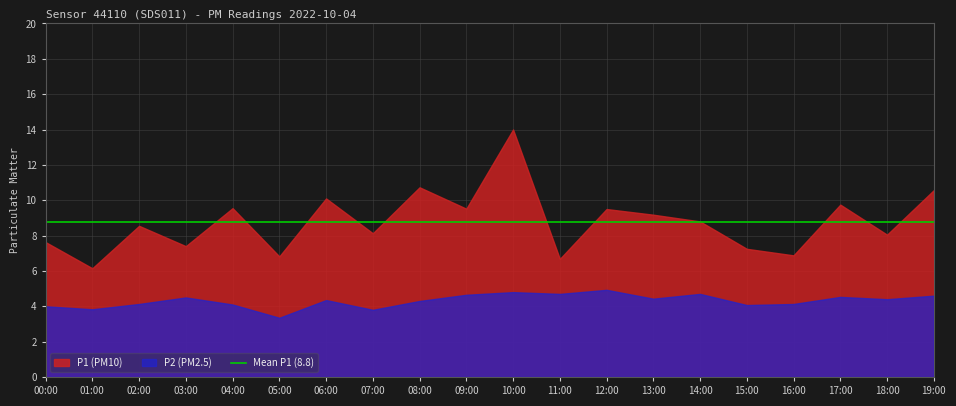

Which category has the lowest value in the P1 series?

01:00